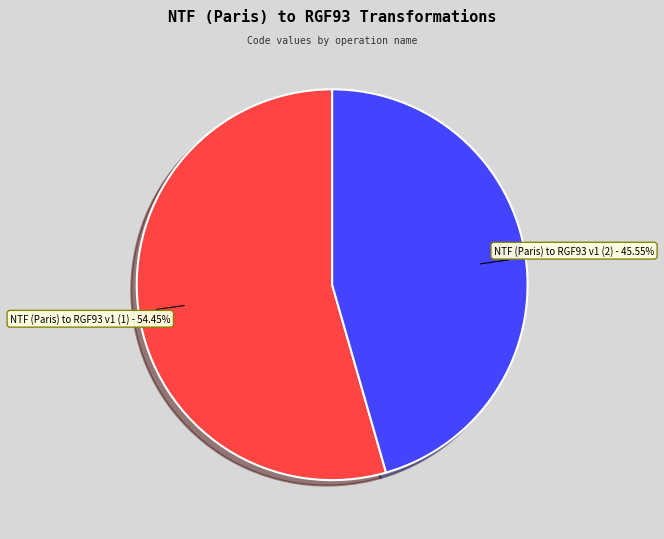

Is there a majority slice in this chart?

Yes